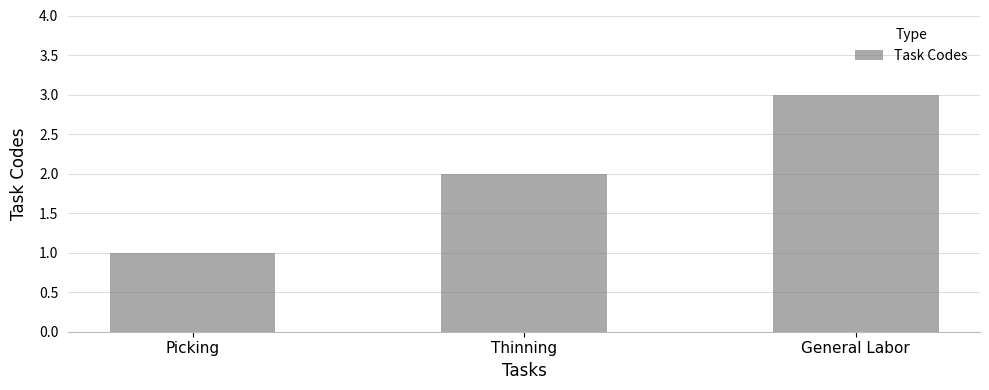

Rank the categories by value from highest to lowest.

General Labor, Thinning, Picking